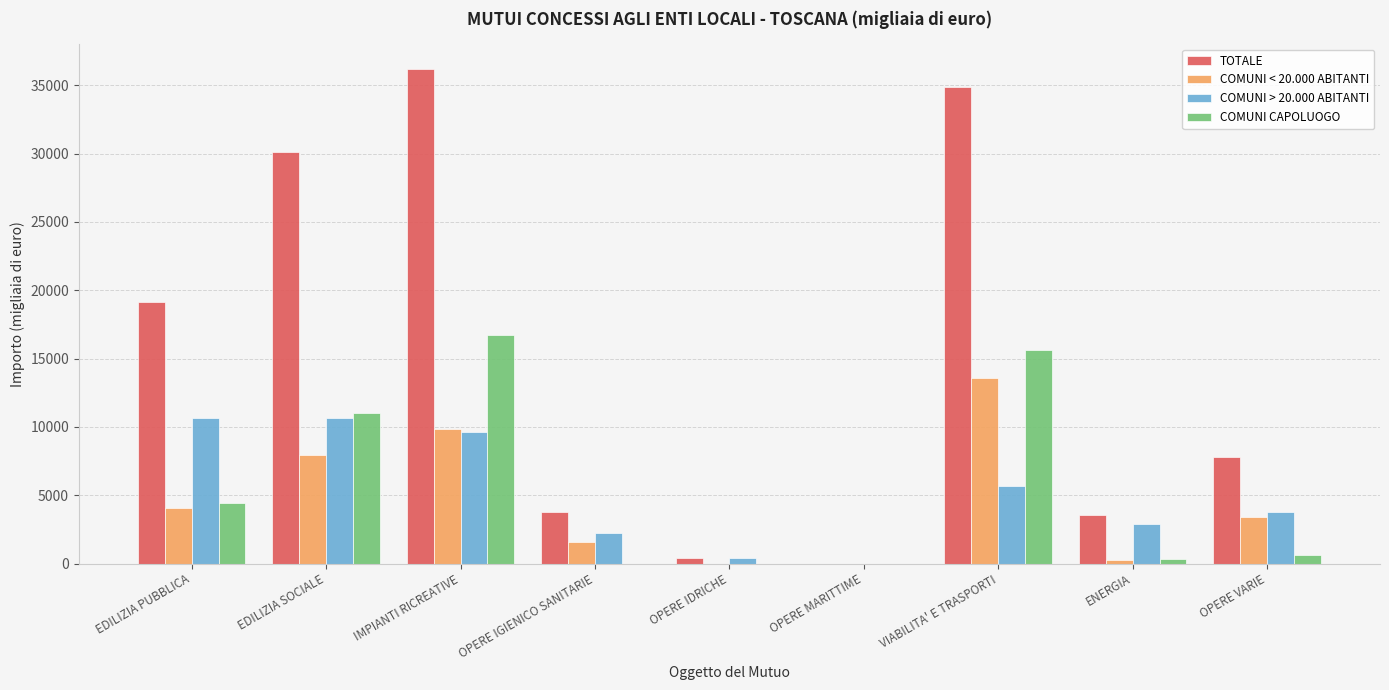

Is it true that TOTALE equals 3531 at ENERGIA?

True